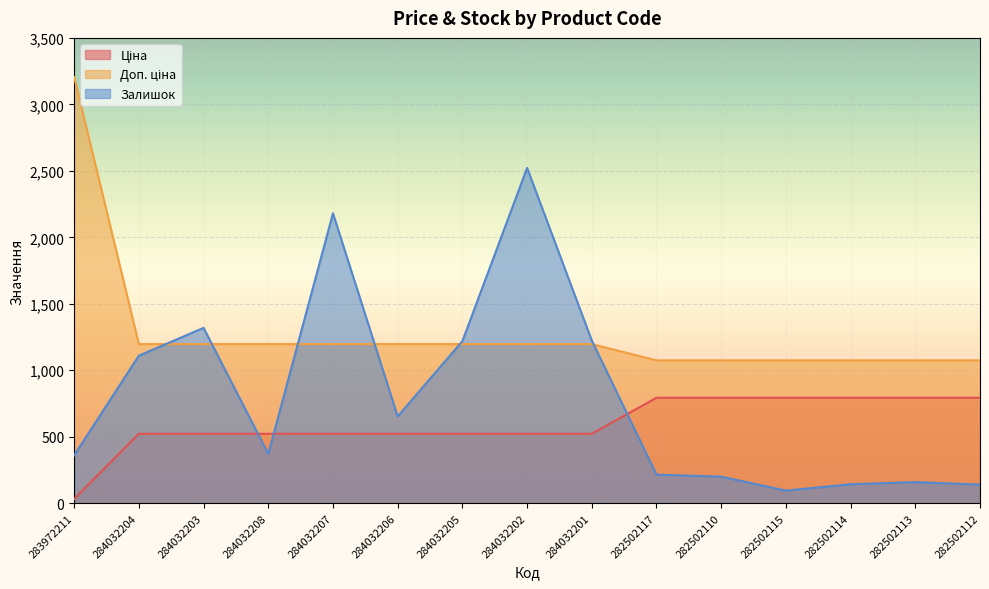

The Ціна series shows 898.5 at 284032208. True or false?

False